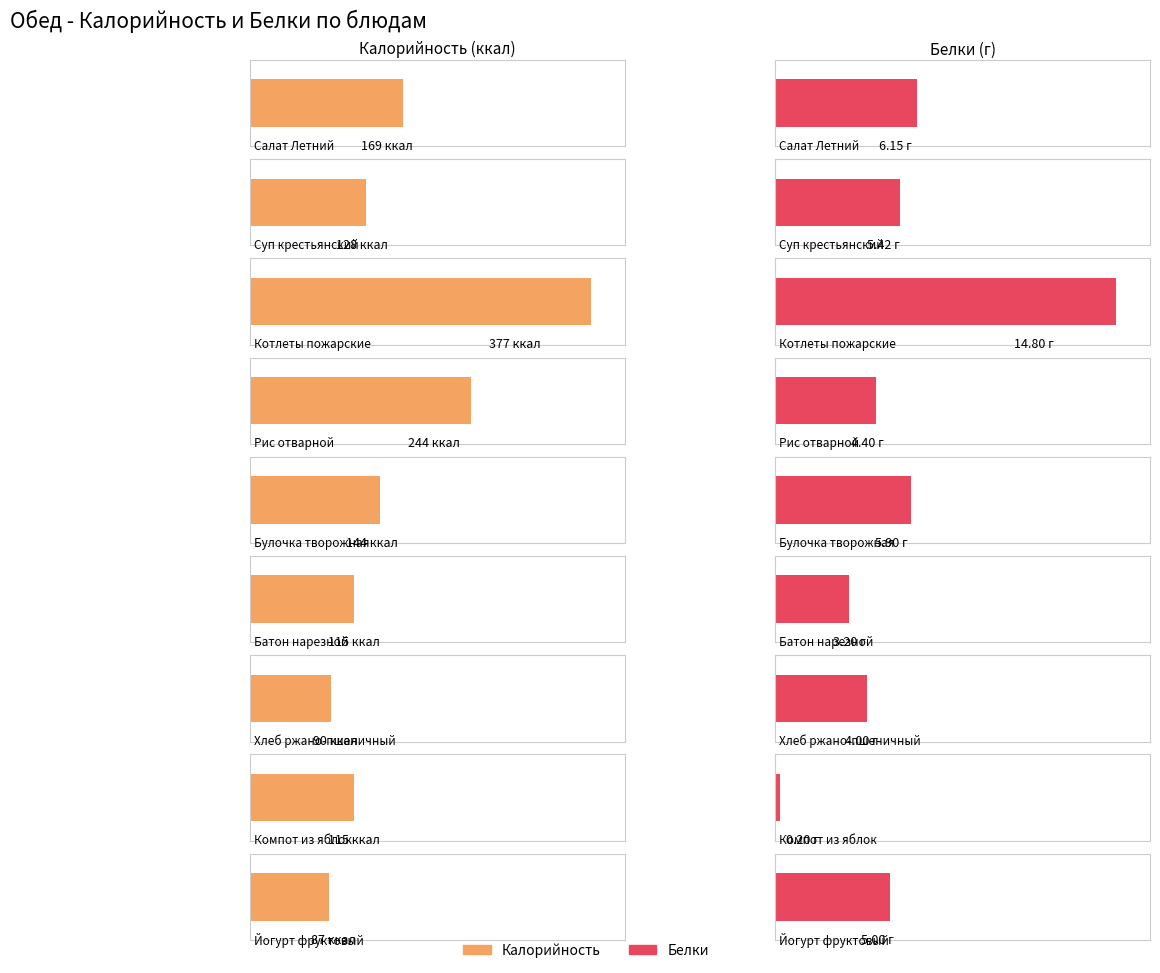

How many data points does each series have?

9